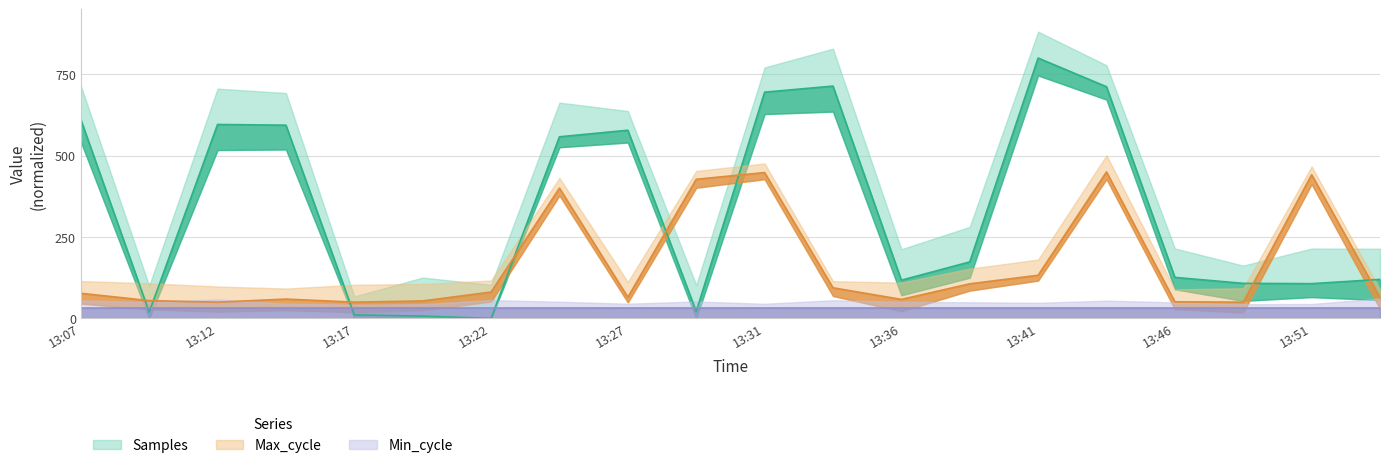

The Samples series shows 0.0 at 13:22. True or false?

True